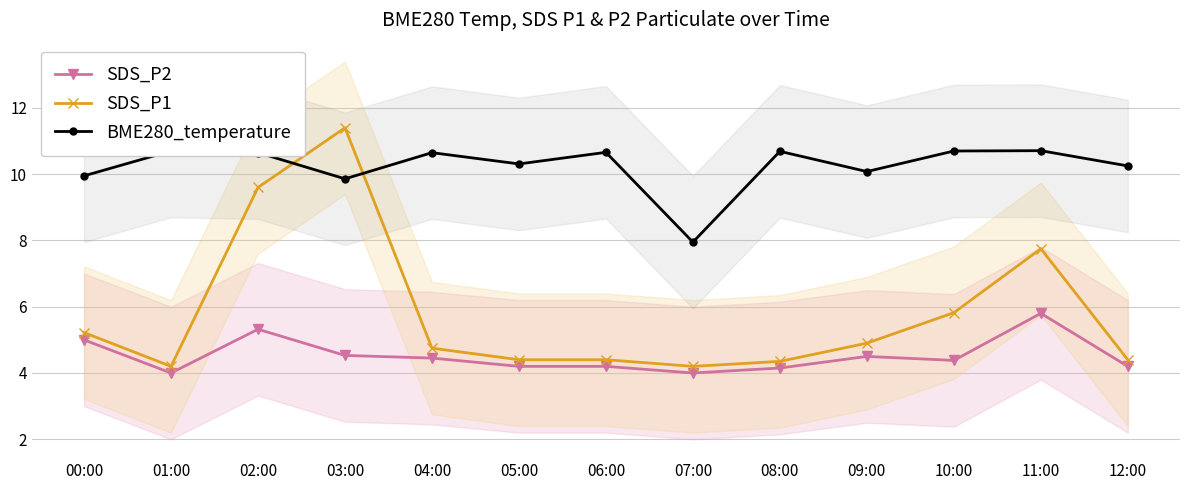

What is the average value of the SDS_P2 series?

4.5